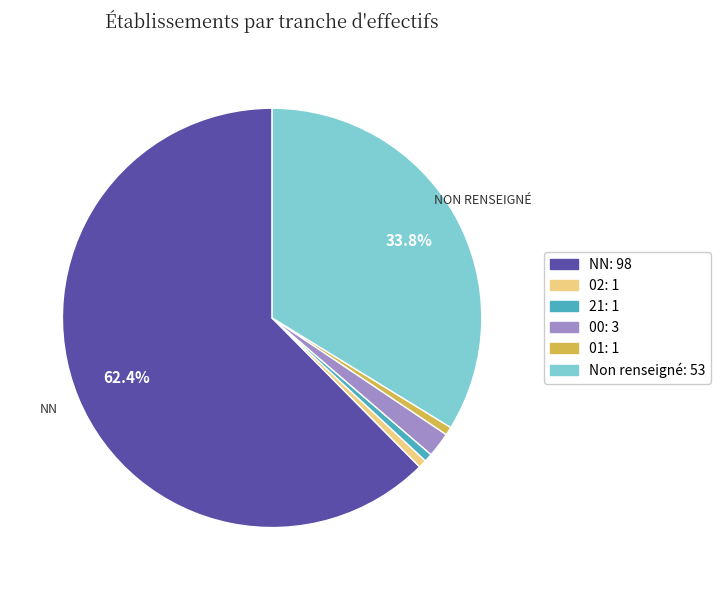

Which has a higher value, 01: 1 or Non renseigné: 53?

Non renseigné: 53